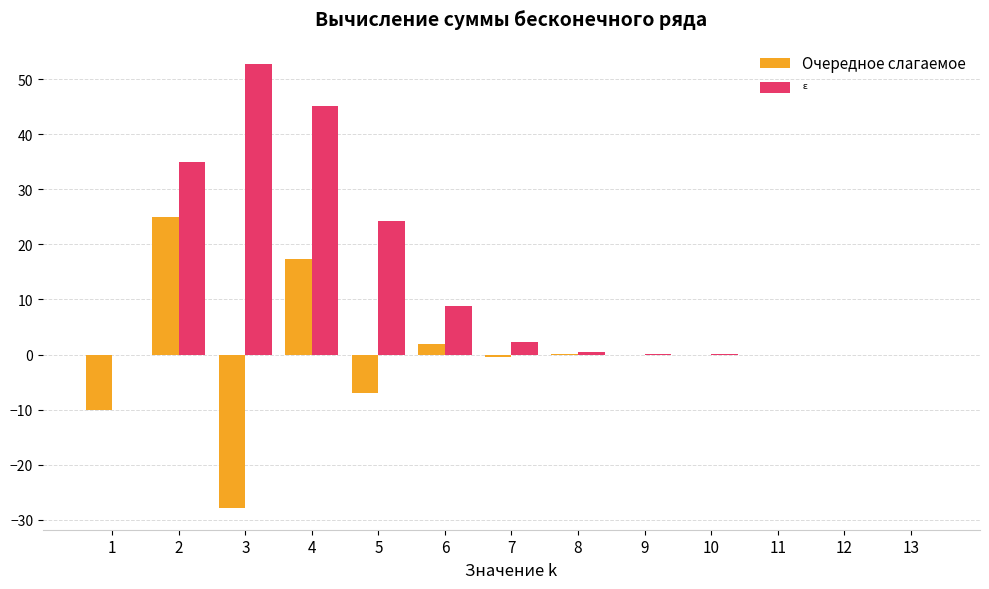

Which series changed the most between 1 and 6?

Очередное слагаемое